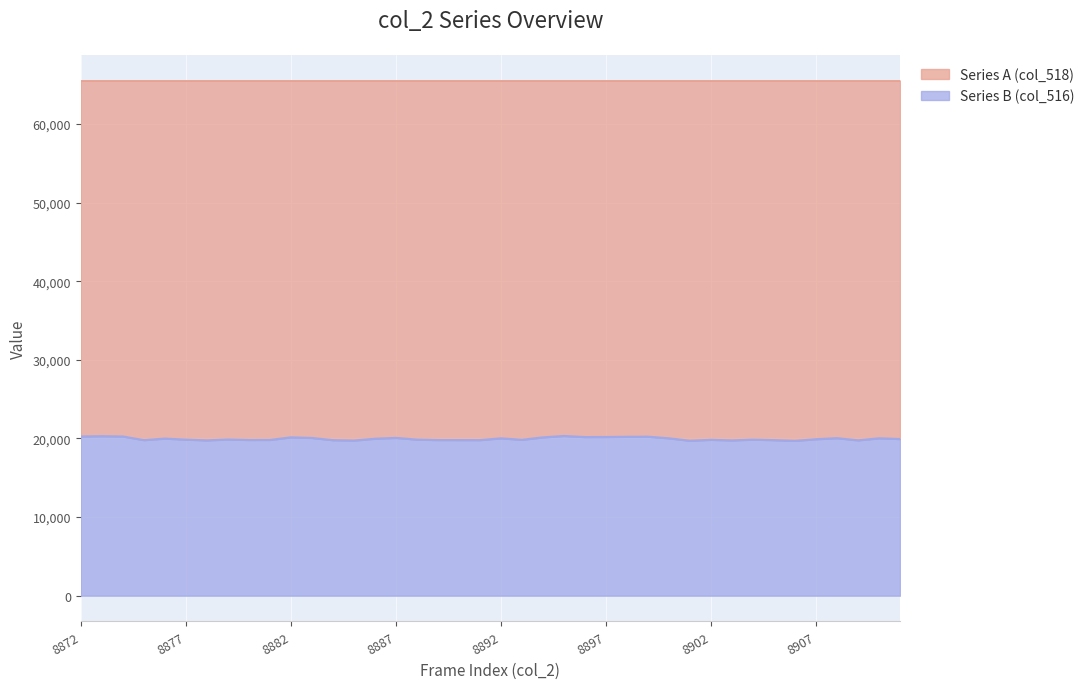

Rank the categories by value from lowest to highest.

8906, 8901, 8885, 8903, 8878, 8909, 8884, 8905, 8875, 8891, 8890, 8889, 8880, 8881, 8902, 8893, 8904, 8877, 8888, 8879, 8907, 8911, 8886, 8876, 8892, 8900, 8910, 8908, 8883, 8887, 8894, 8882, 8896, 8897, 8898, 8899, 8872, 8874, 8873, 8895